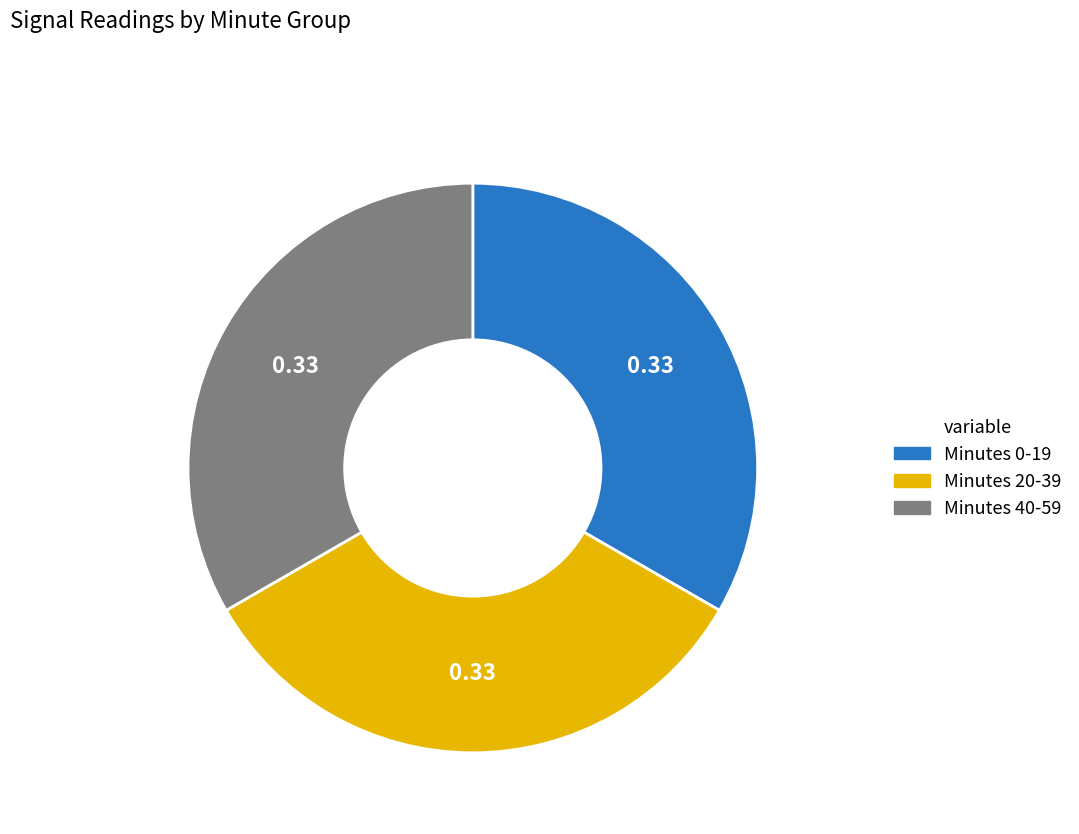

Is there any slice that represents more than half of the pie?

No